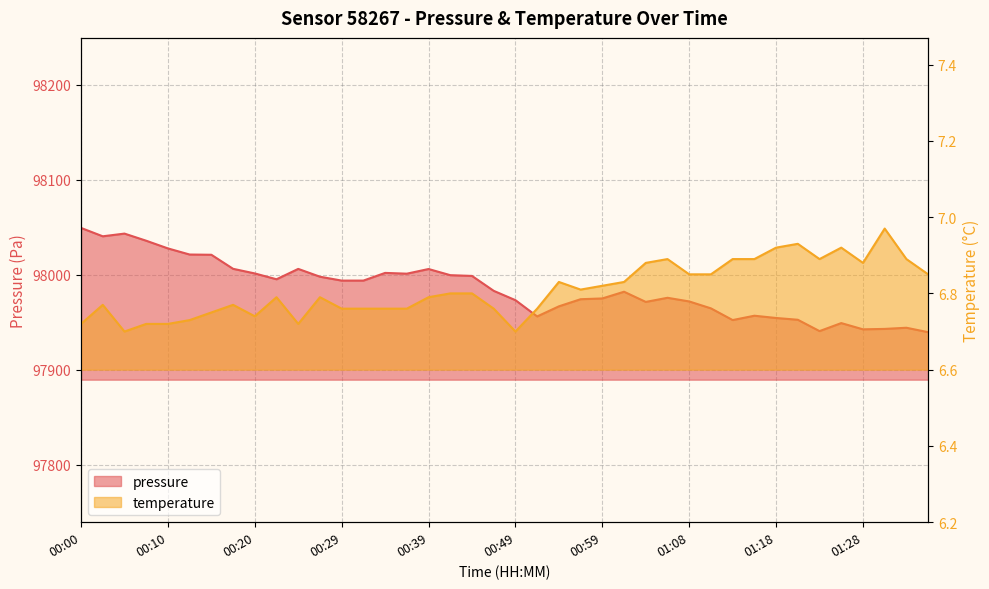

Read the temperature value at 00:05.

6.7